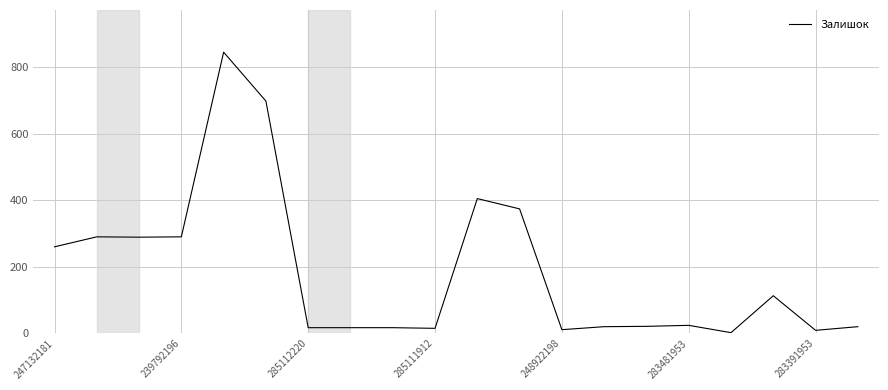

What is the maximum value shown in the chart?

845